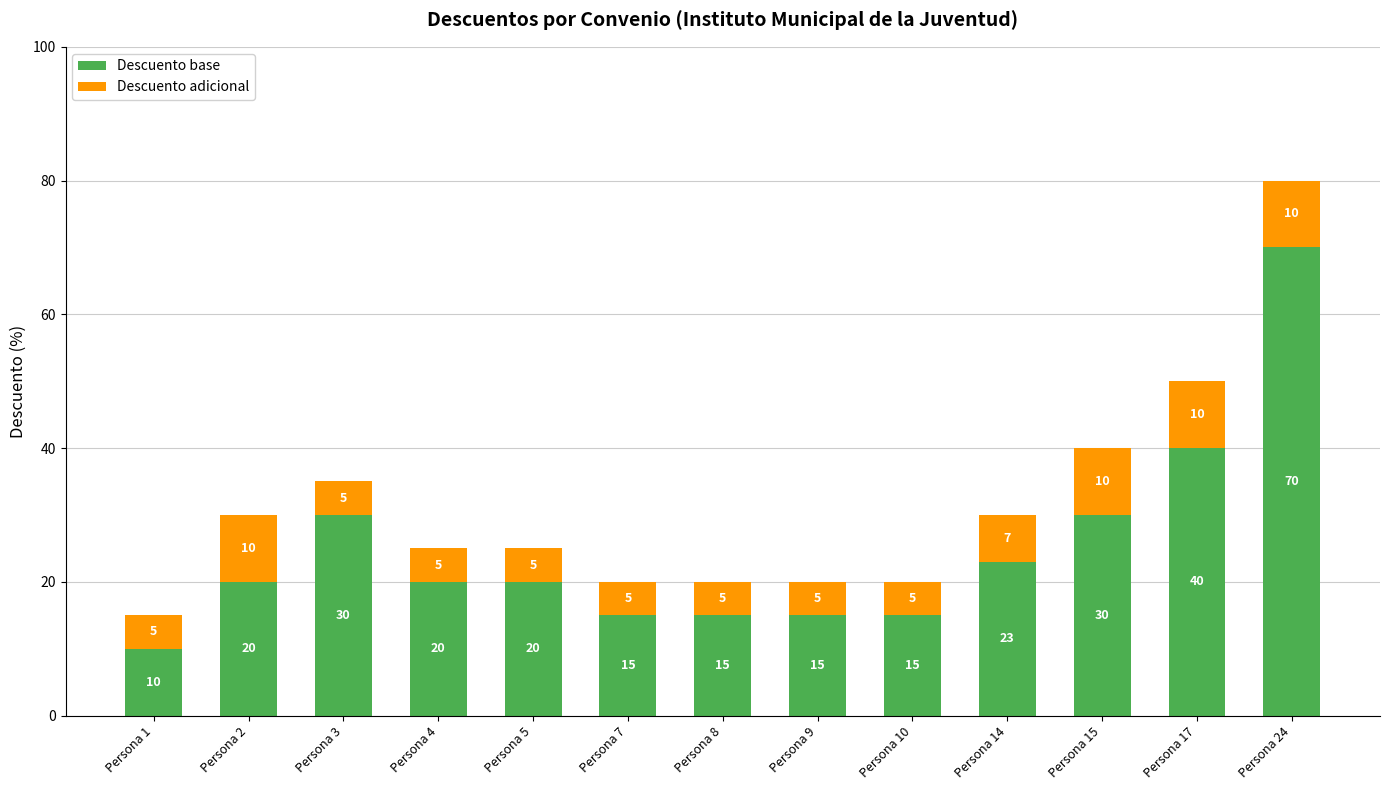

At which category is the sum across all series the highest?

Persona 24